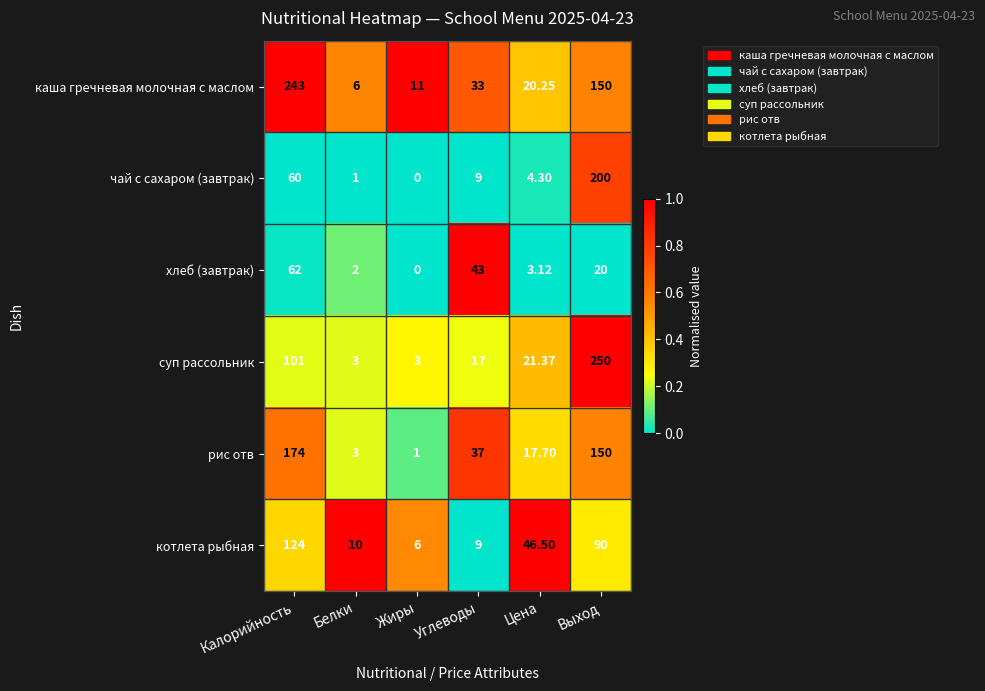

Which category has the lowest value in the чай с сахаром (завтрак) series?

Жиры